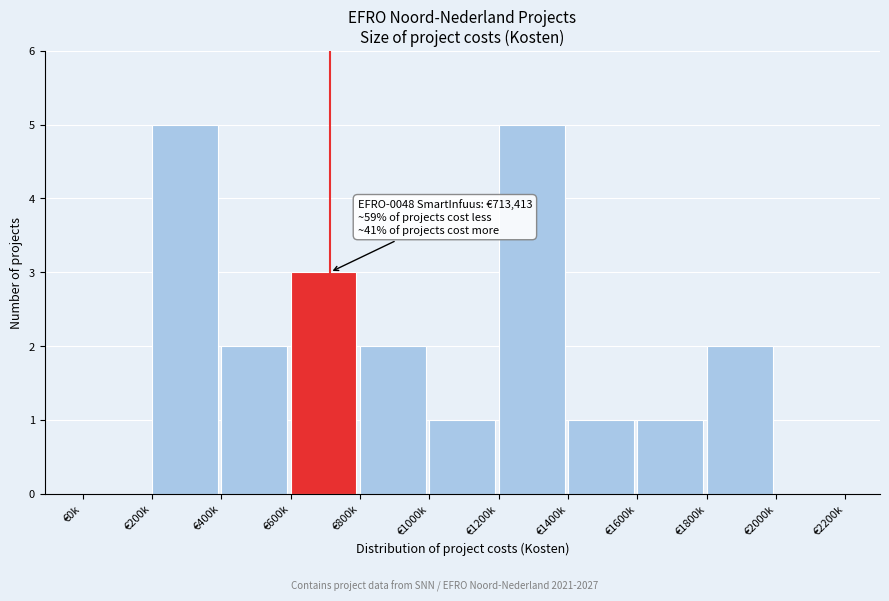

Reading left to right, transcribe all the data shown in this chart.

€0k=0	€200k=5	€400k=2	€600k=3	€800k=2	€1000k=1	€1200k=5	€1400k=1	€1600k=1	€1800k=2	€2000k=0